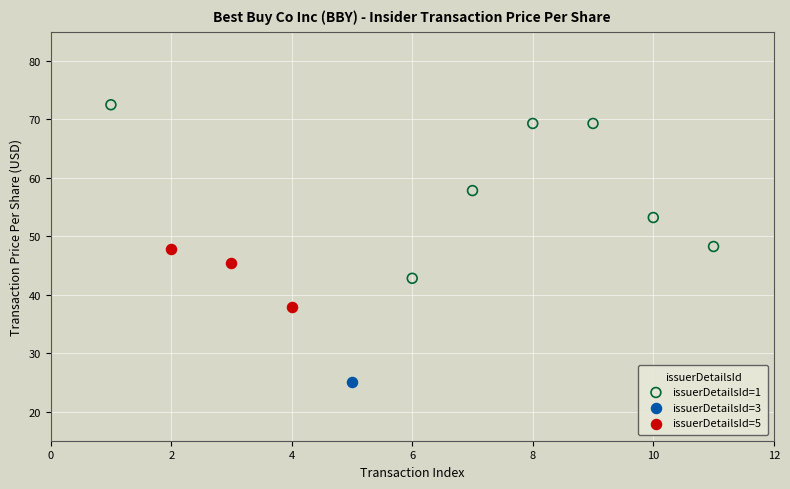

What are all the series names shown in the legend?

issuerDetailsId=1, issuerDetailsId=3, issuerDetailsId=5